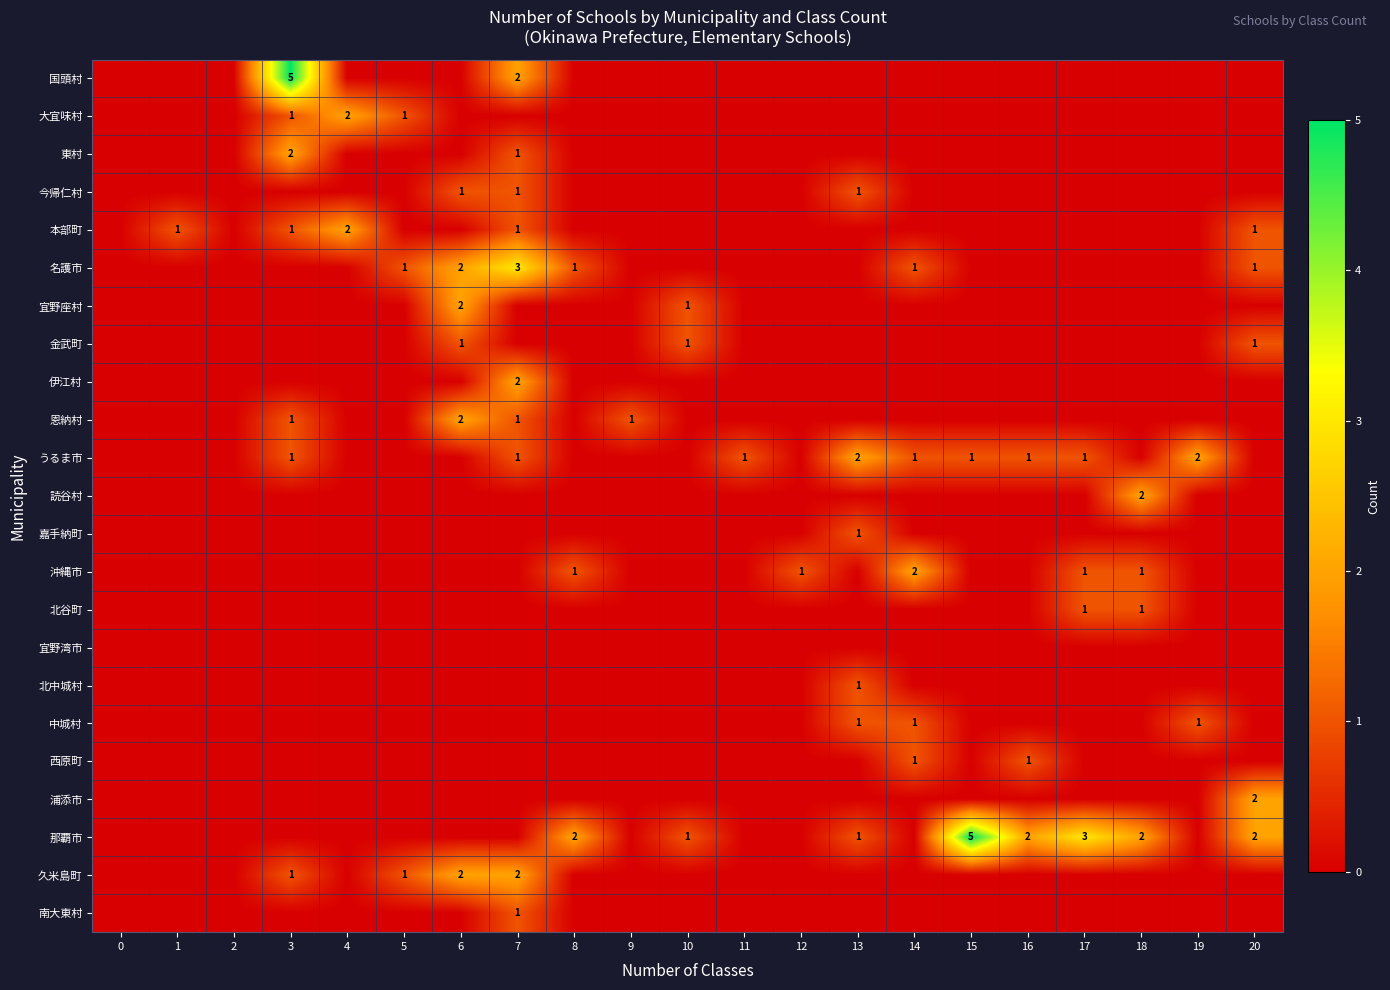

At how many categories does at least one series exceed 4?

2